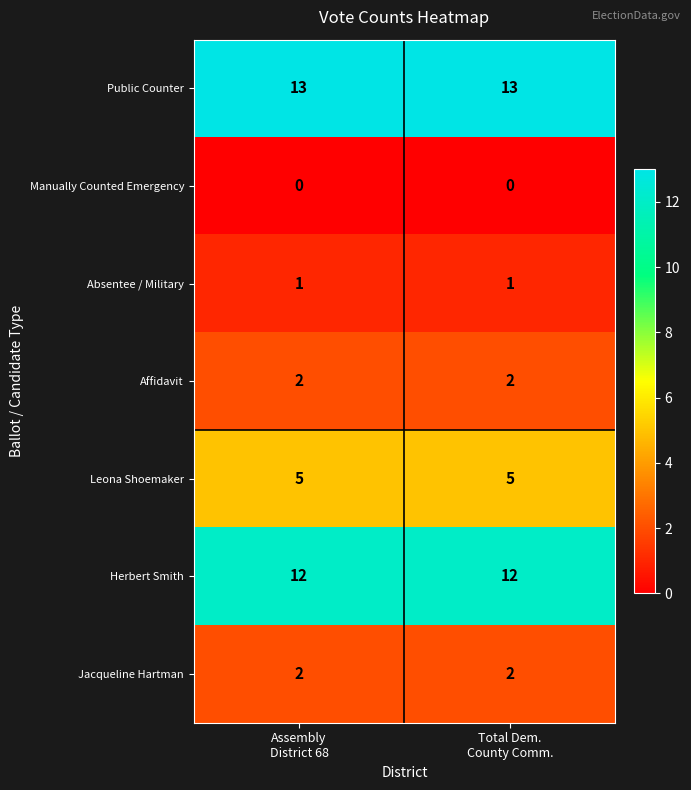

What is the lowest value of the Leona Shoemaker series?

5